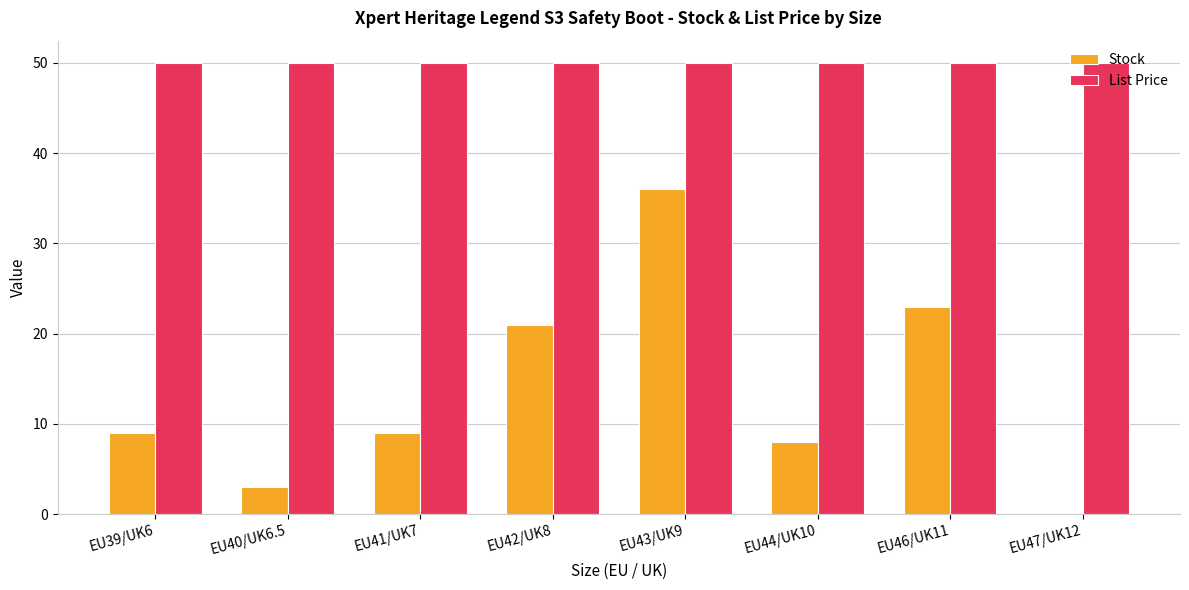

What value does the List Price series have at EU47/UK12?

50.0